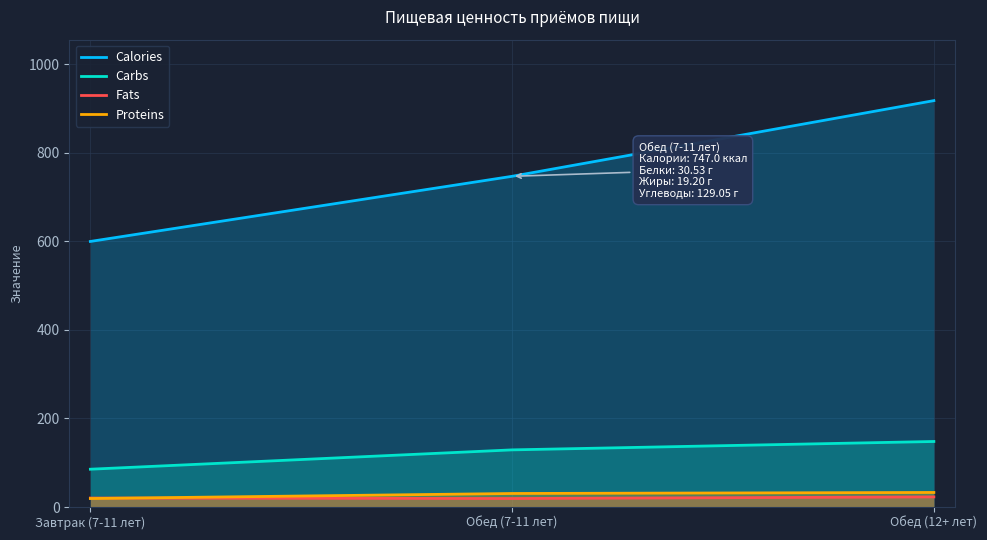

At which category is the sum across all series the highest?

Обед (12+ лет)